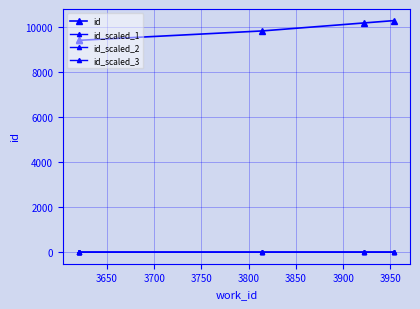

The value of id_scaled_3 at 3650 is 4.2. True or false?

False